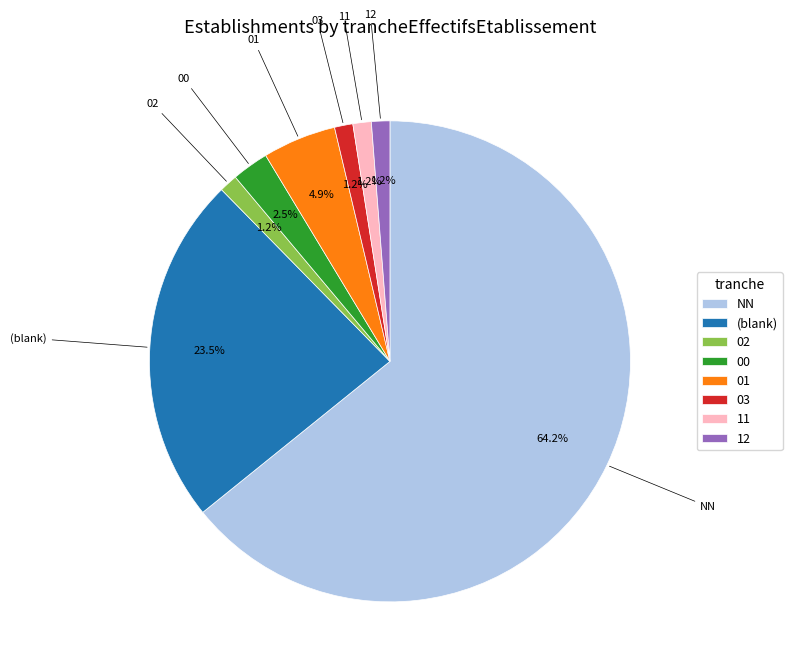

Is there any slice that represents more than half of the pie?

Yes